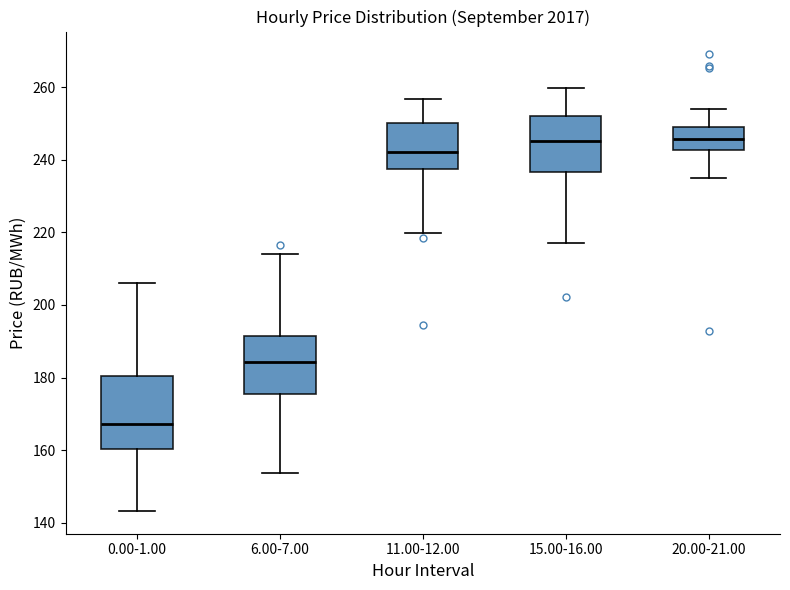

Comparing the boxes themselves (not the whiskers), which one is the tallest?

0.00-1.00